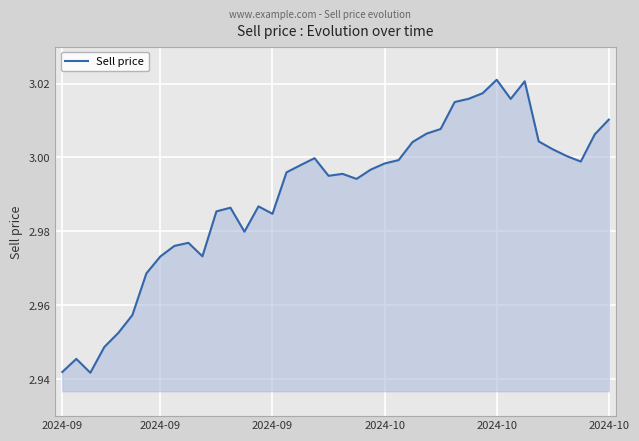

Does the chart display data point markers on the line(s)?

No